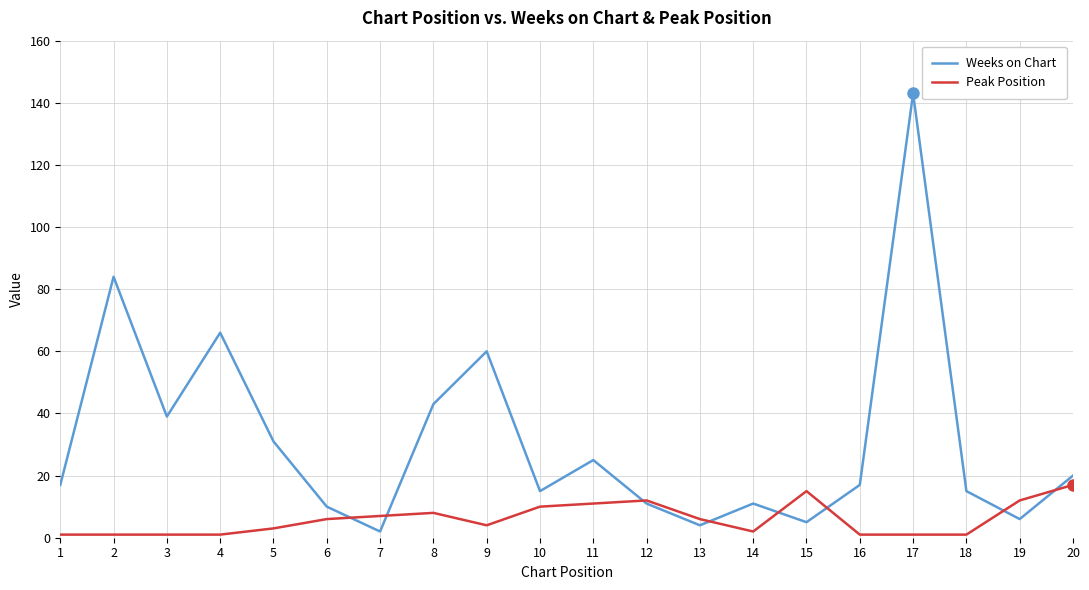

At which category does Weeks on Chart reach its first local peak?

2